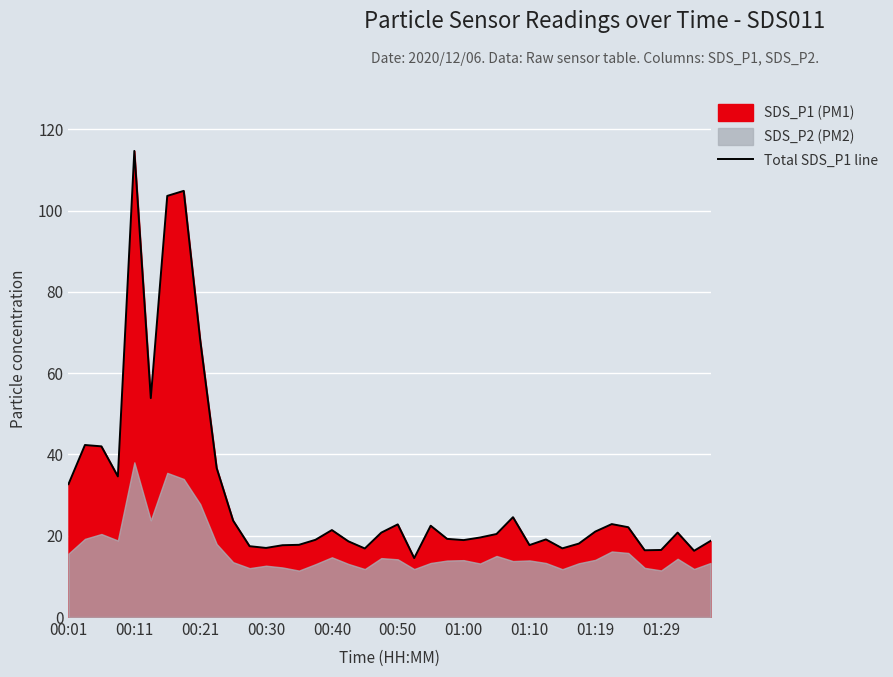

Does the chart display data point markers on the line(s)?

No